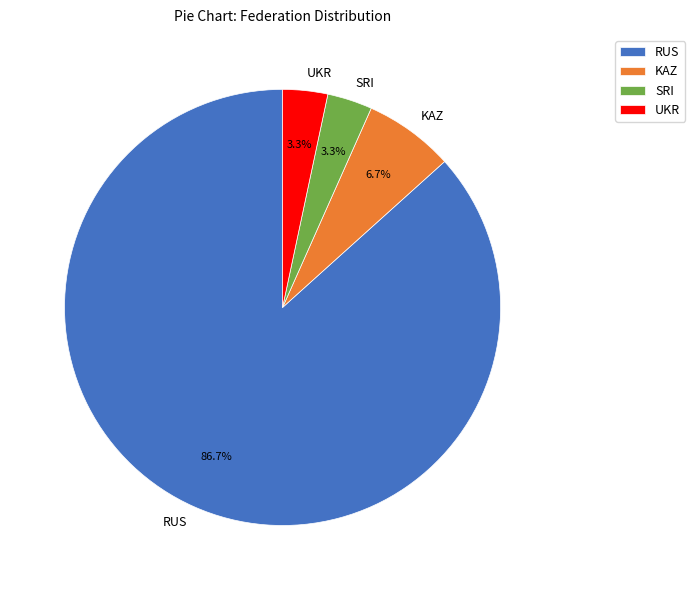

How many slices are in this pie chart?

4